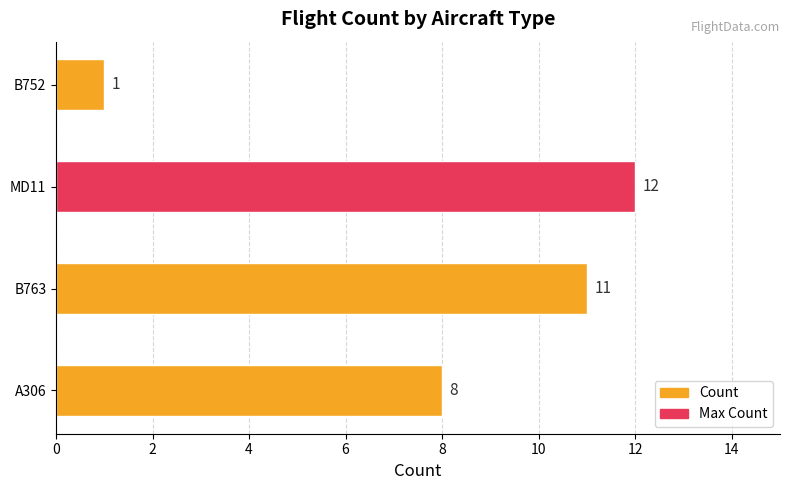

List the labels in order of value, smallest first.

B752, A306, B763, MD11